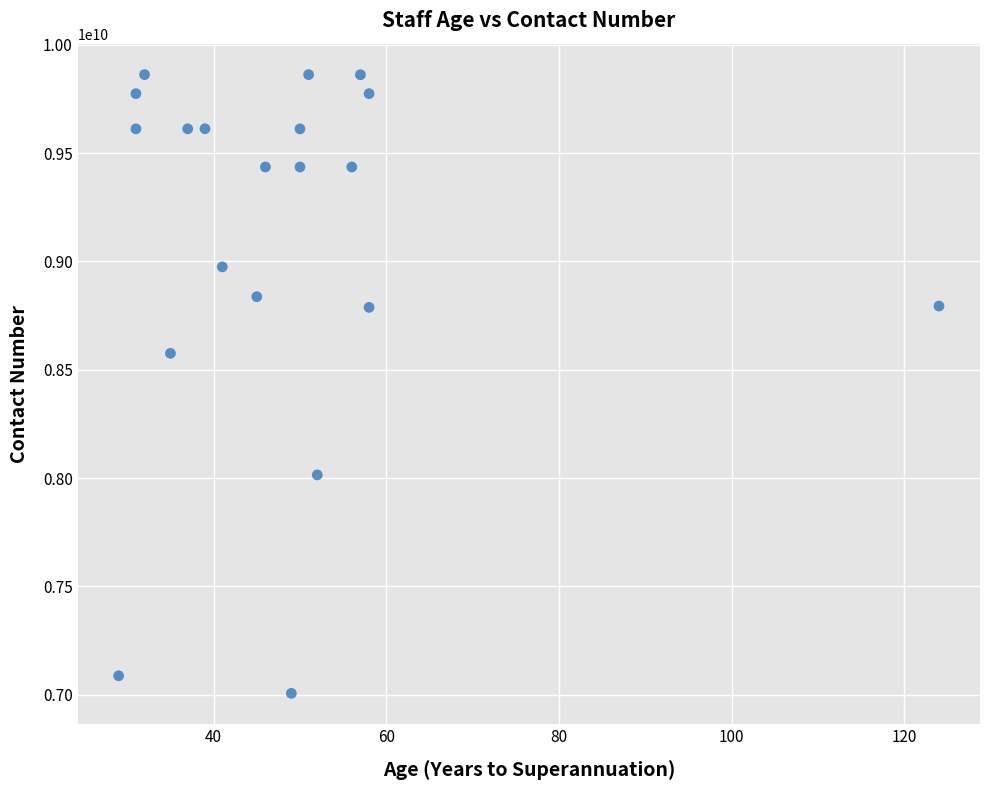

What Y value in the scatter plot is closest to 8434208272?

8575708131